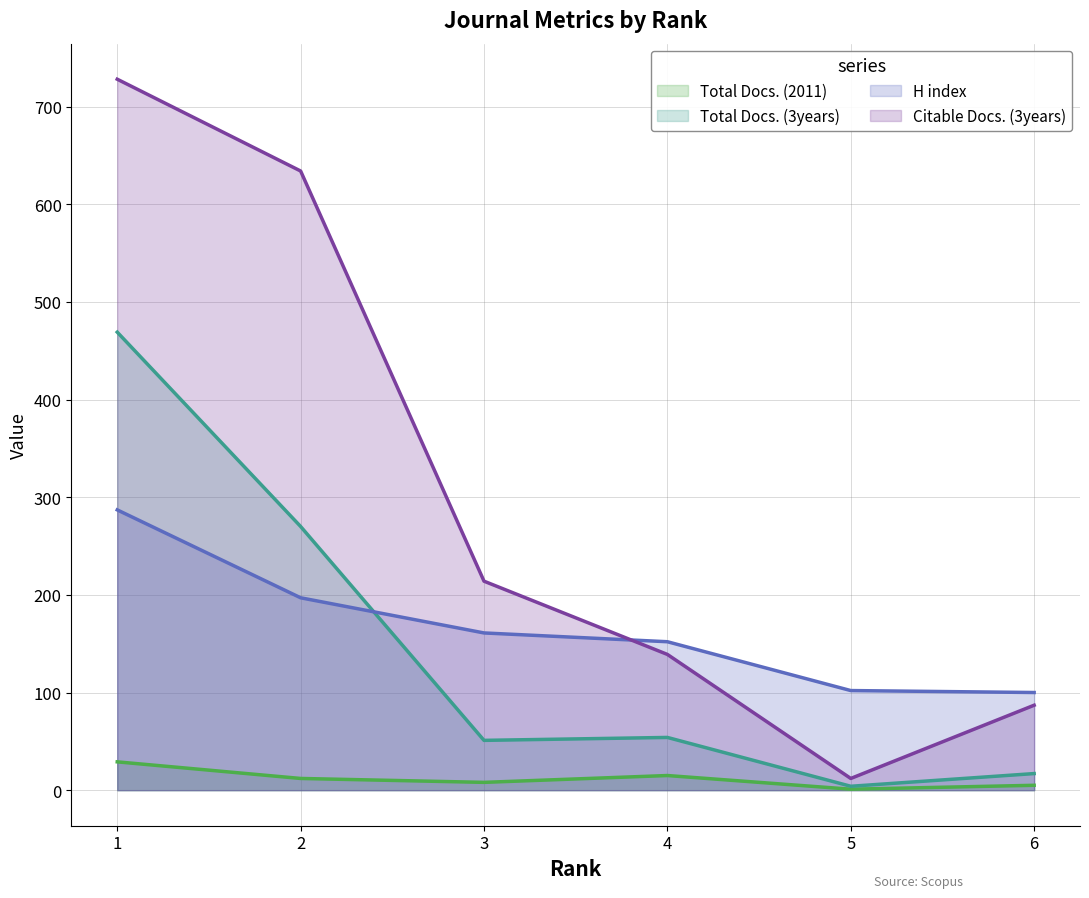

At which label does H index first exceed 161?

1